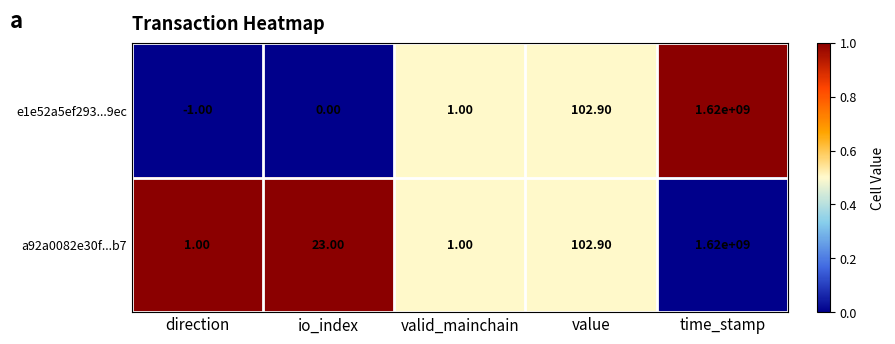

What is the sum of the a92a0082e30f...b7 values at time_stamp and value?

1620000102.9